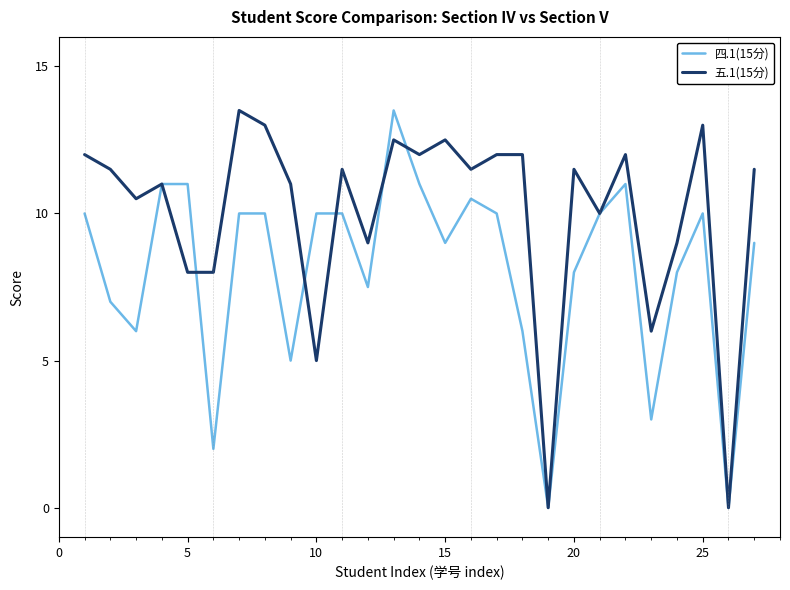

Which series has the largest total across all categories?

五.1(15分)